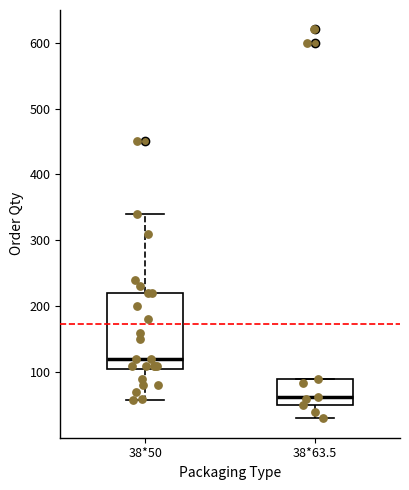

Where is the upper edge of the box for 38*50 on the y-axis? The values are not printed on the chart, so give them approximately, as read against the axis.

220